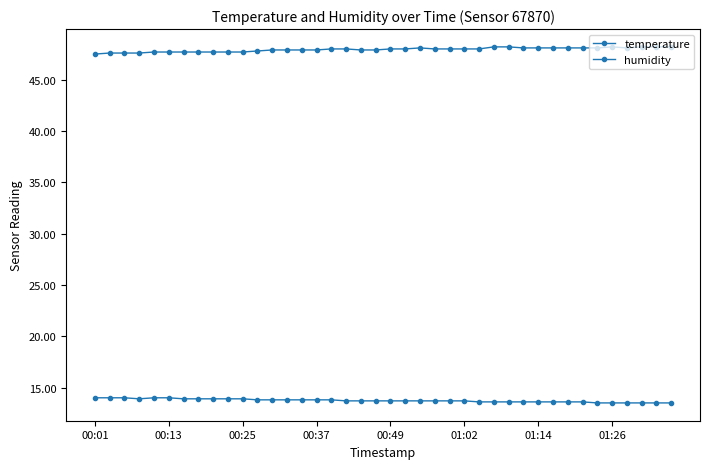

What is the smallest value displayed?

13.5